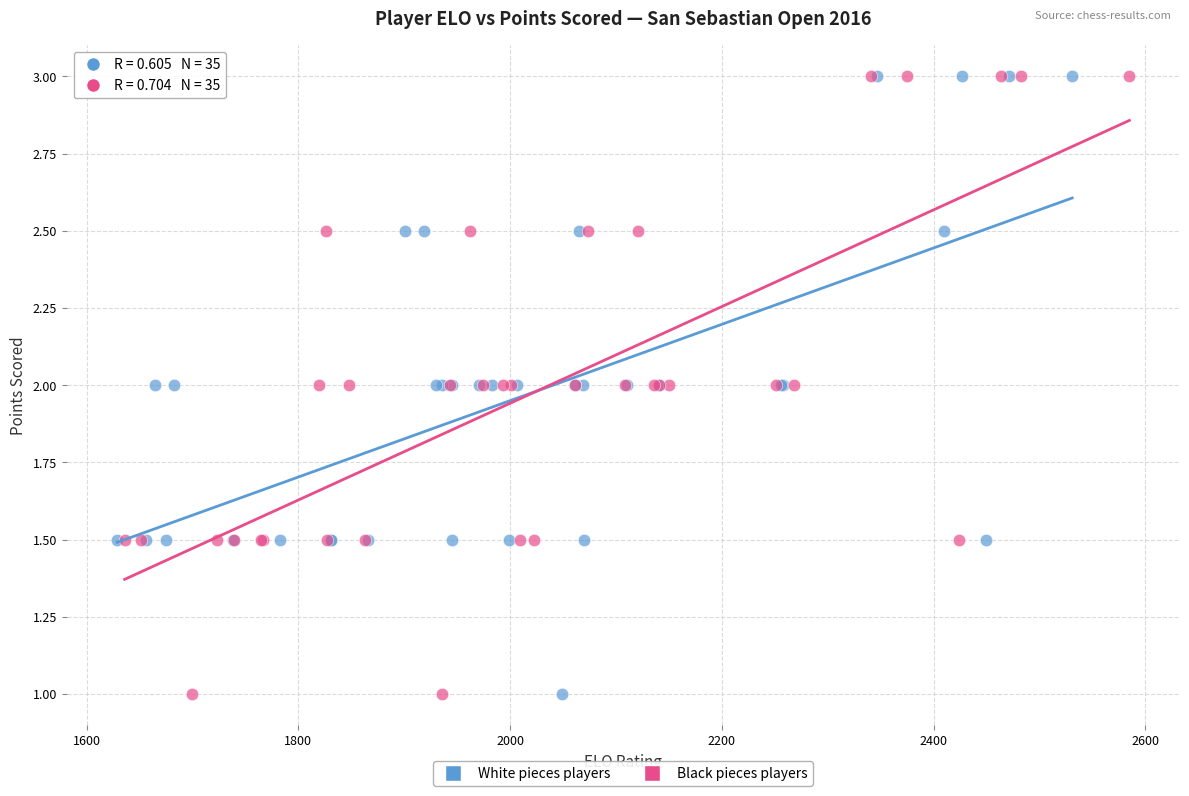

What are all the series names shown in the legend?

White pieces players, Black pieces players